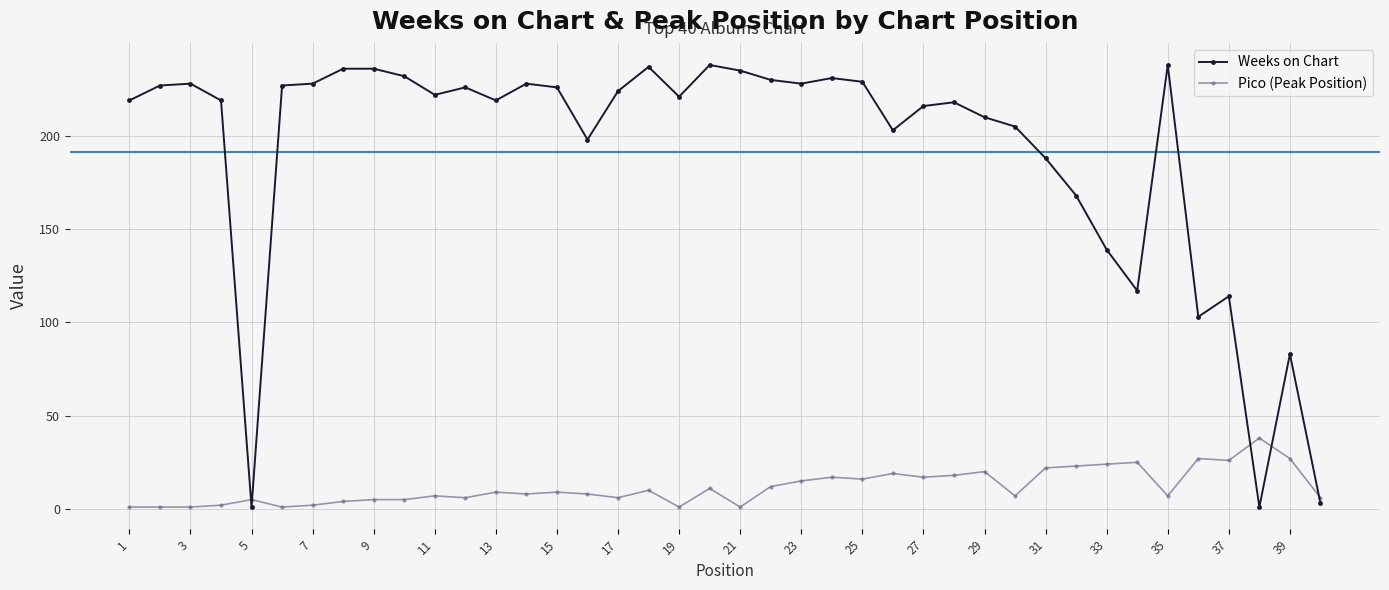

What is the highest value of the Weeks on Chart series?

238